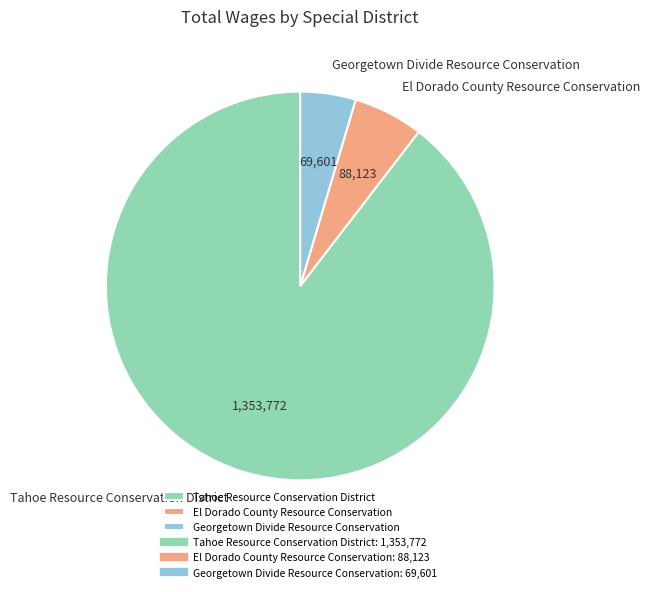

The El Dorado County Resource Conservation slice represents 1% of the pie. True or false?

False